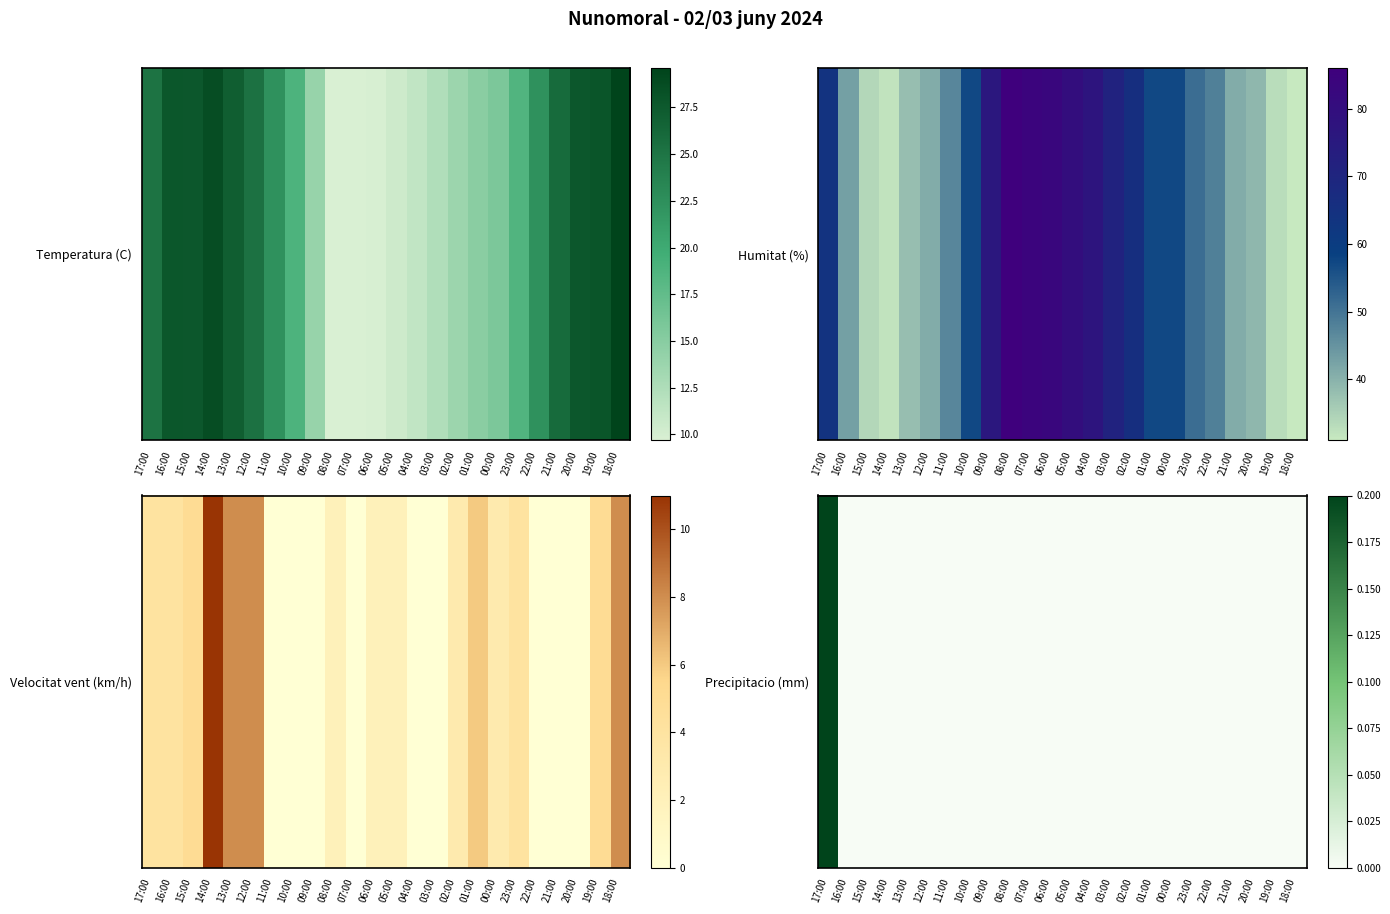

How many data points does each series have?

24